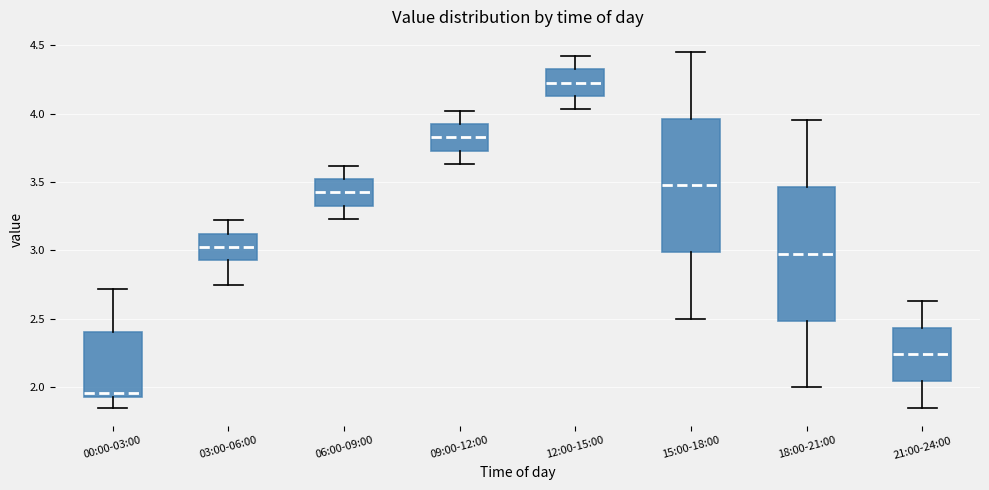

Which box has the highest median line?

12:00-15:00